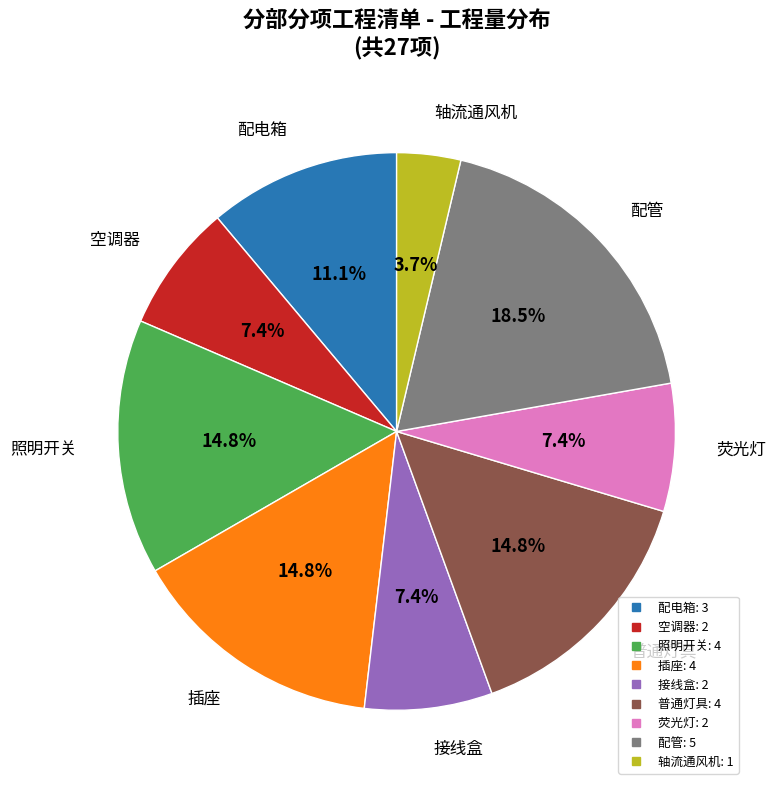

What is the ratio of the value at 空调器 to the value at 荧光灯?

1.0